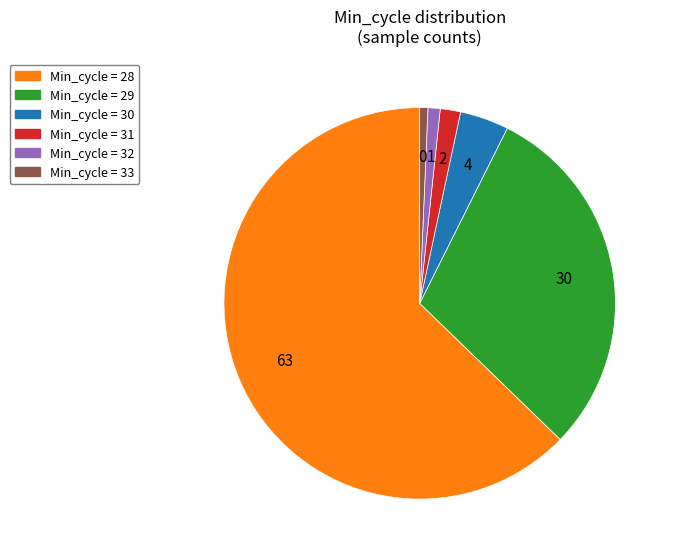

Is there a majority slice in this chart?

Yes